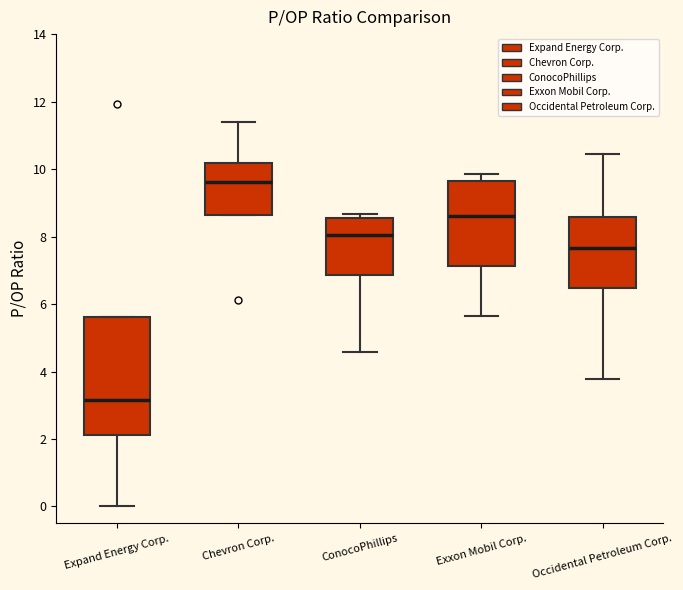

Where does the lower whisker of the box for Exxon Mobil Corp. end on the y-axis? The values are not printed on the chart, so give them approximately, as read against the axis.

5.6